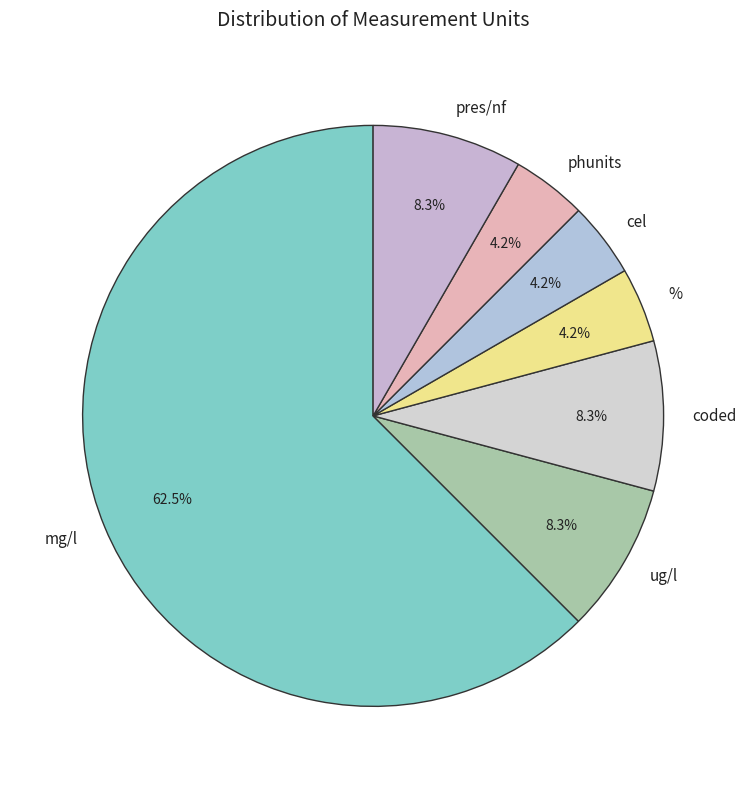

Approximately how many times larger is the value at coded compared to %?

2.0